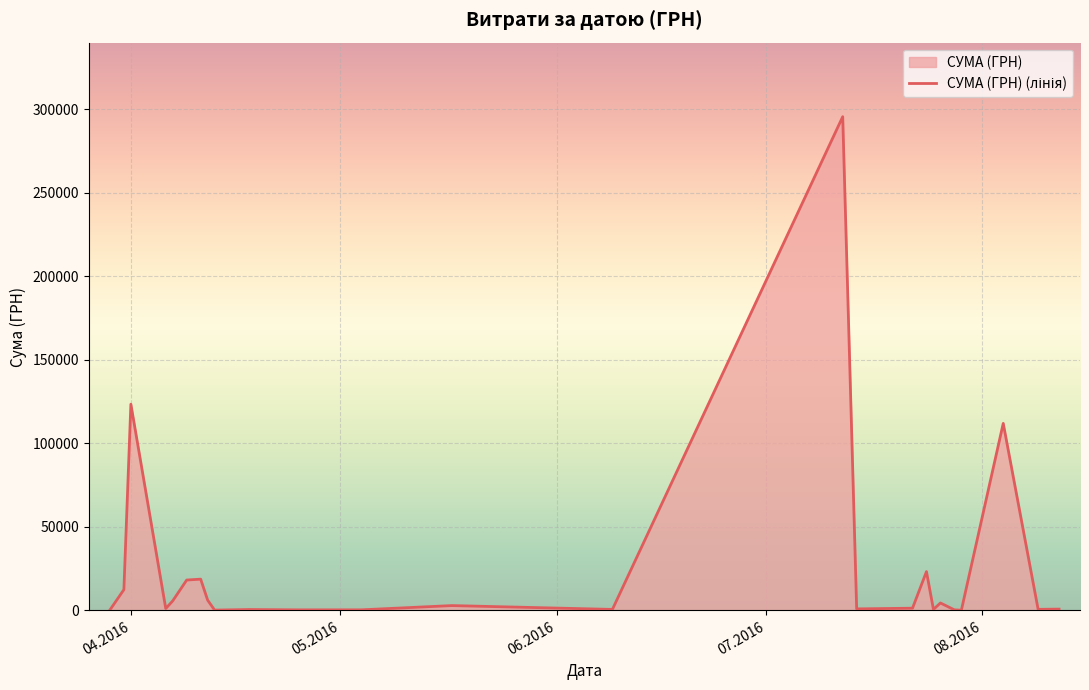

What is the maximum value shown in the chart?

295638.6